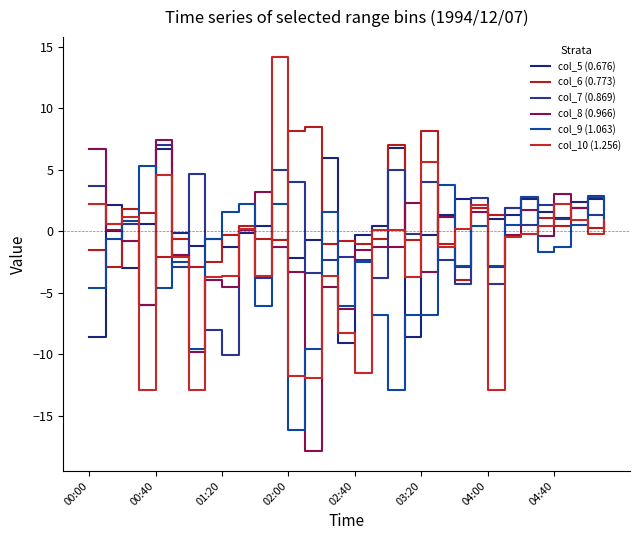

True or false: col_7 (0.869) has more than 1 points higher than both neighbors.

True